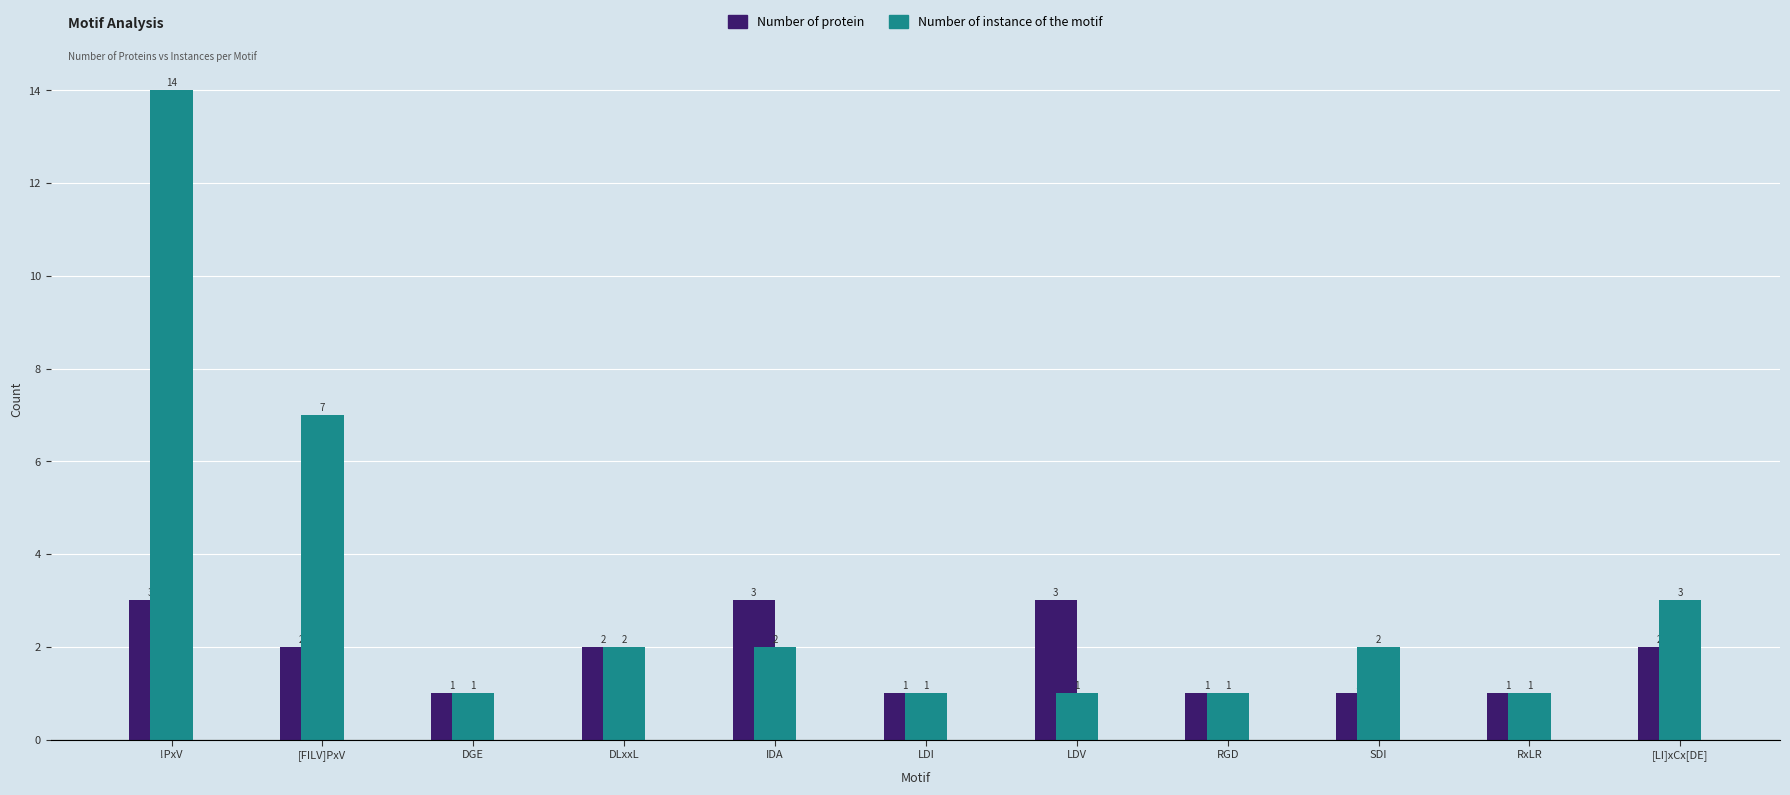

Read the Number of protein value at !PxV.

3